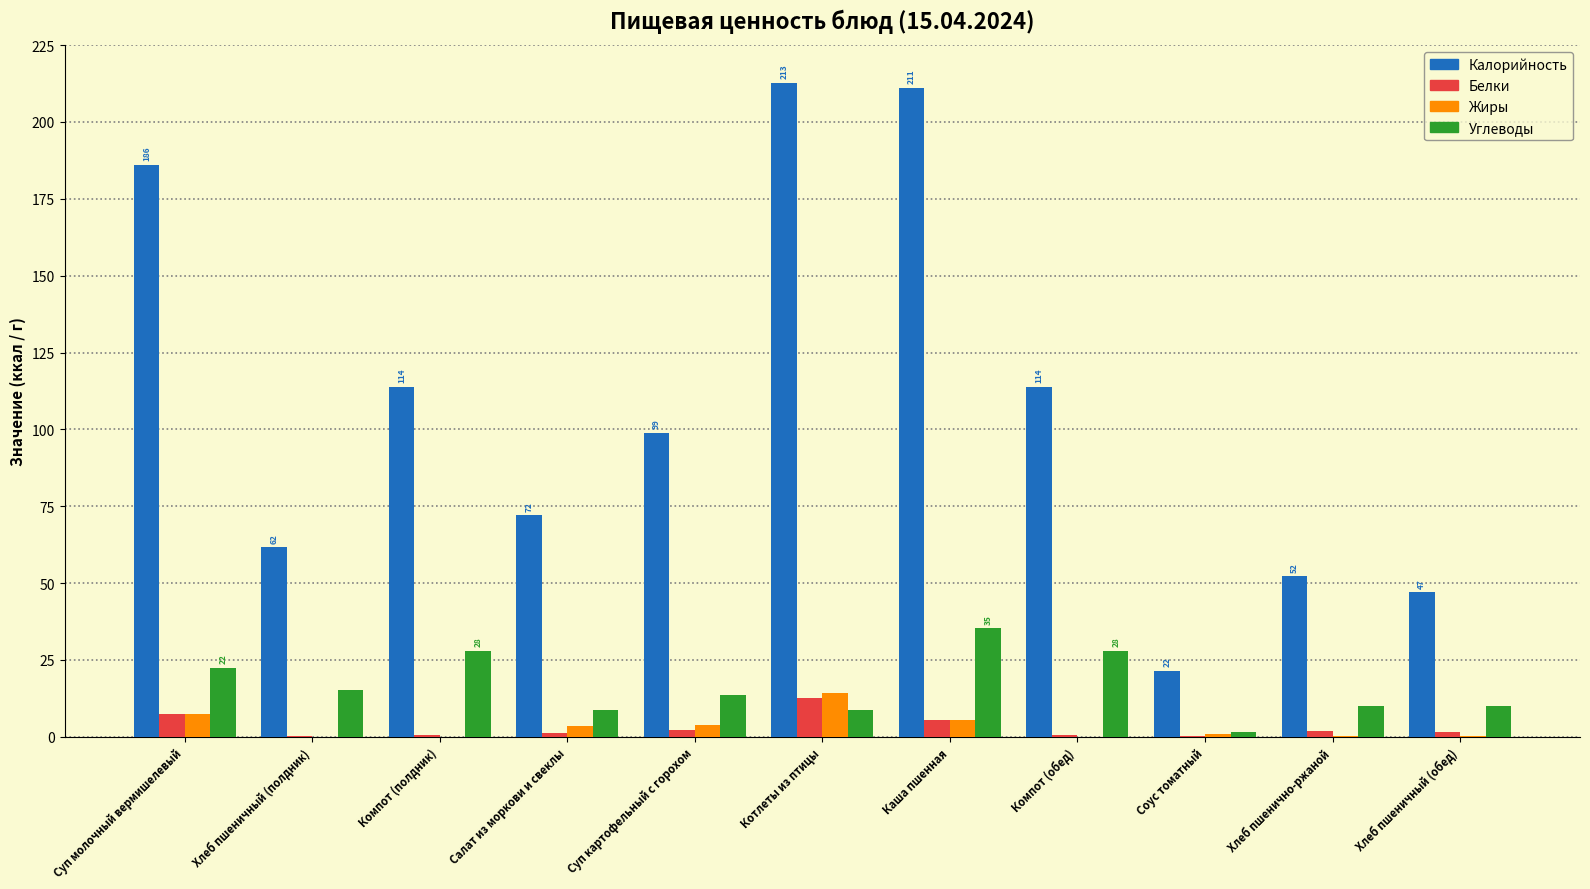

Which series changed the most between Суп картофельный с горохом and Соус томатный?

Калорийность